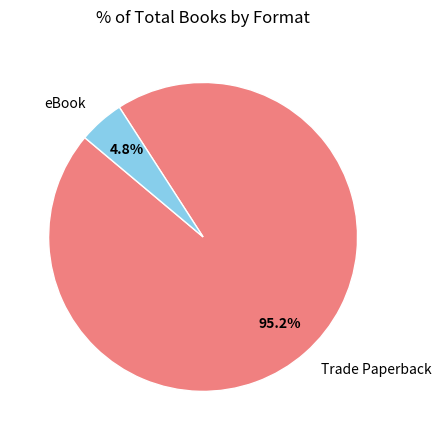

Which slice represents more than half of the pie?

Trade Paperback